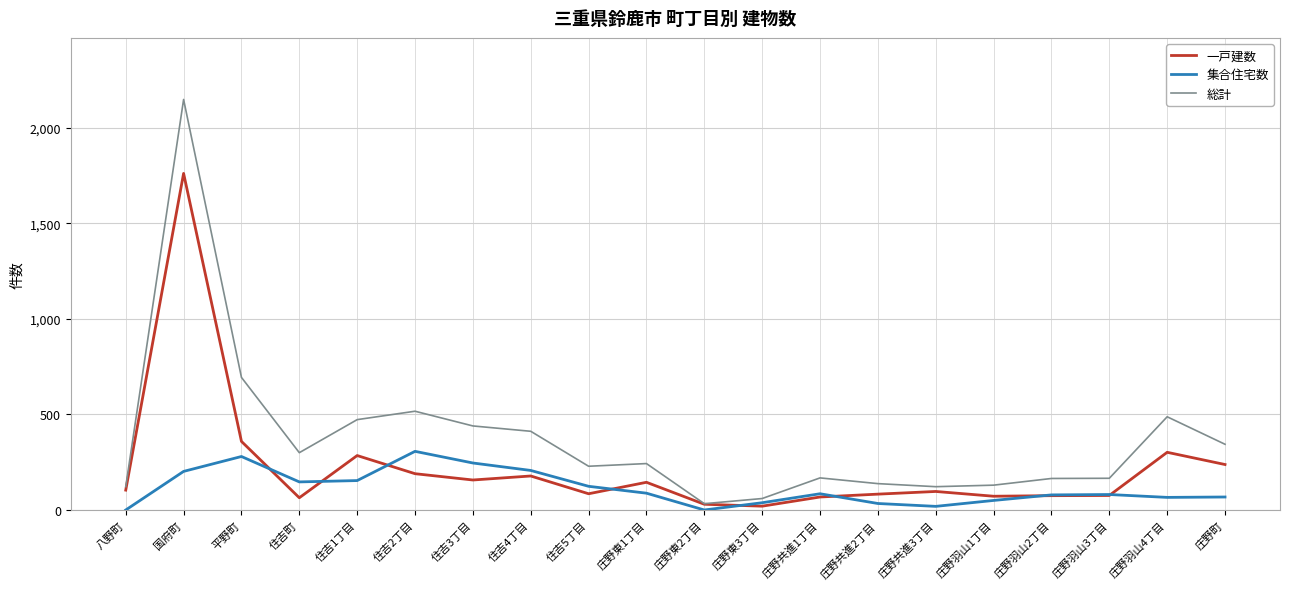

How many lines are shown in the chart?

3